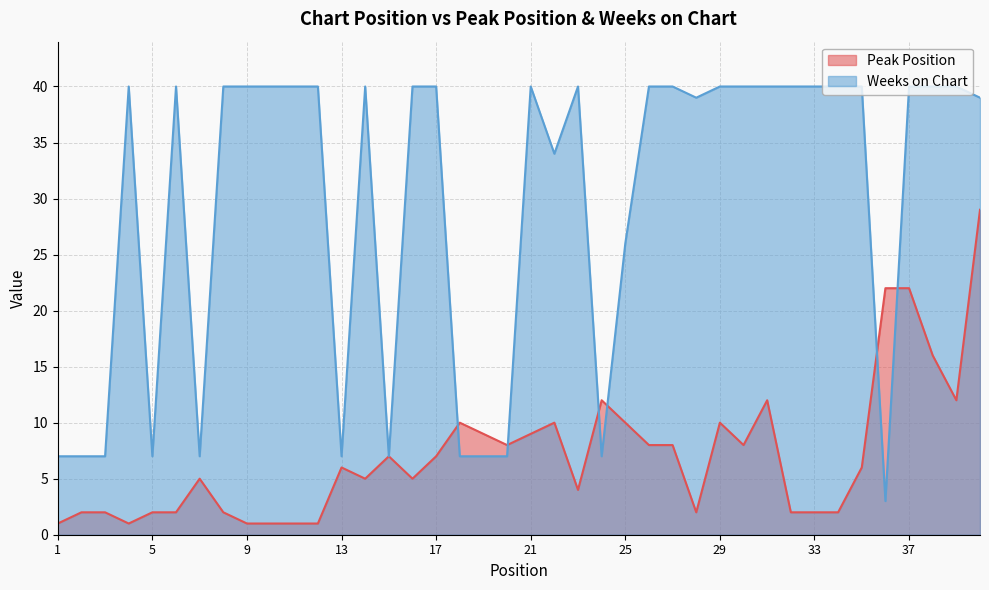

Is it true that Weeks on Chart equals 10 at 2?

False